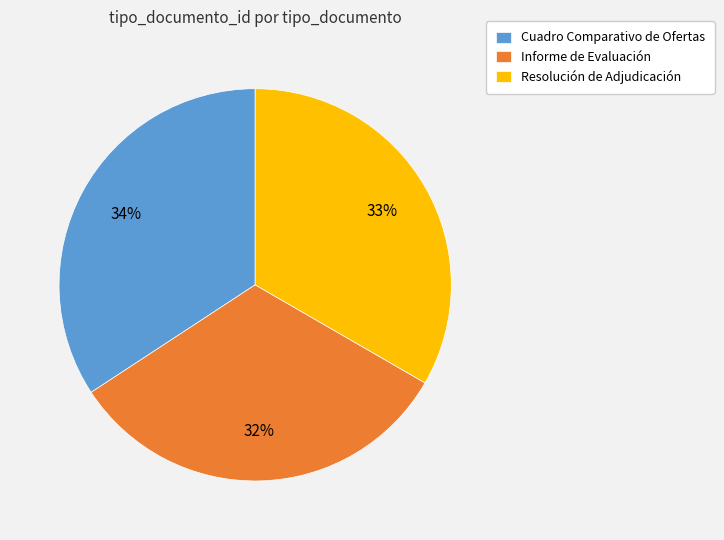

How many slices are in this pie chart?

3